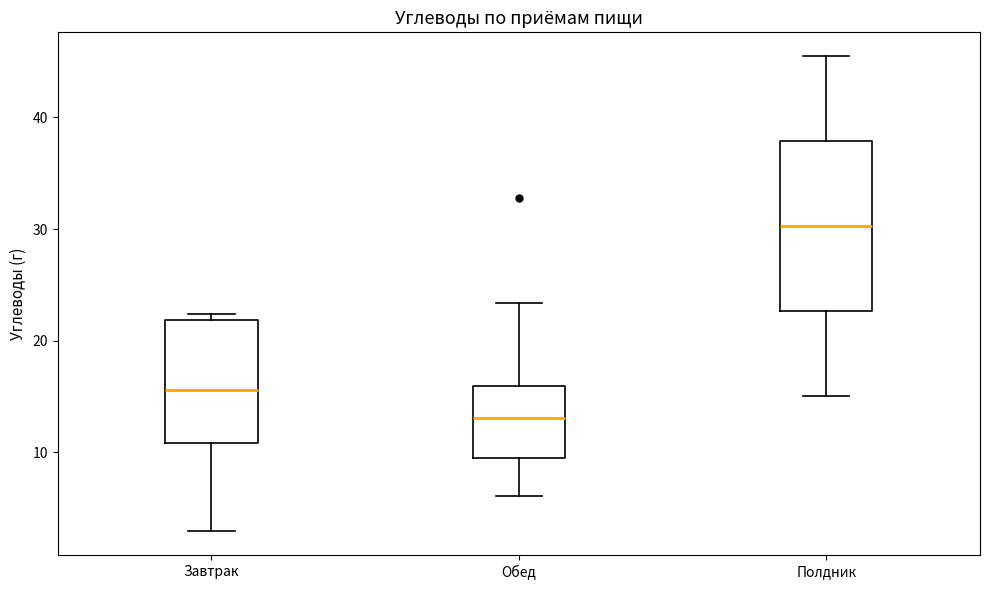

Reading left to right, transcribe this box plot: for each box, give where its median line is, the range the box spans, and where its two whiskers end, as read against the y-axis. The values are not printed on the chart, so give them approximately, as read against the axis.

Завтрак: median 16, box 11 to 22, whiskers 3 to 22 (just above the box's upper edge)
Обед: median 13, box 9 to 16, whiskers 6 to 23
Полдник: median 30, box 23 to 38, whiskers 15 to 46